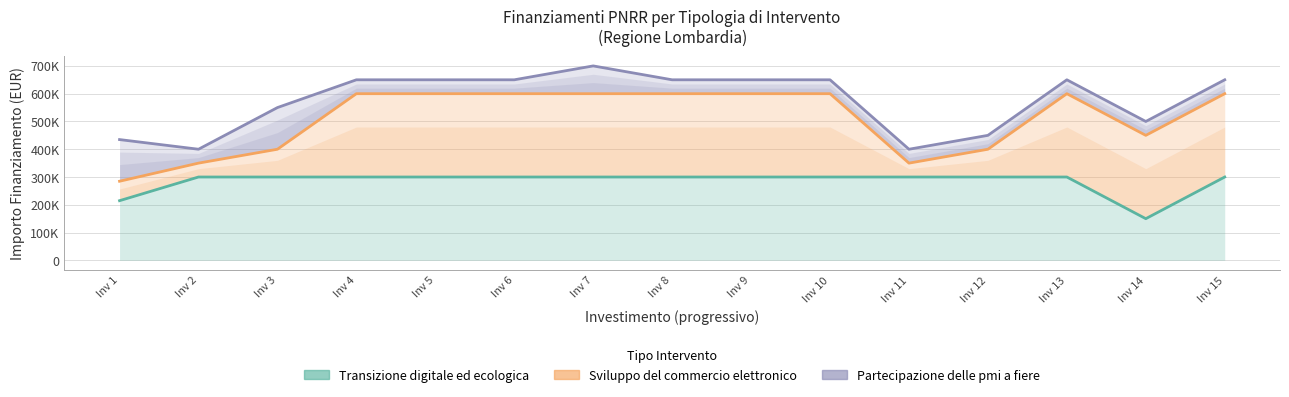

What is the sum of all Transizione digitale ed ecologica values?

4264800